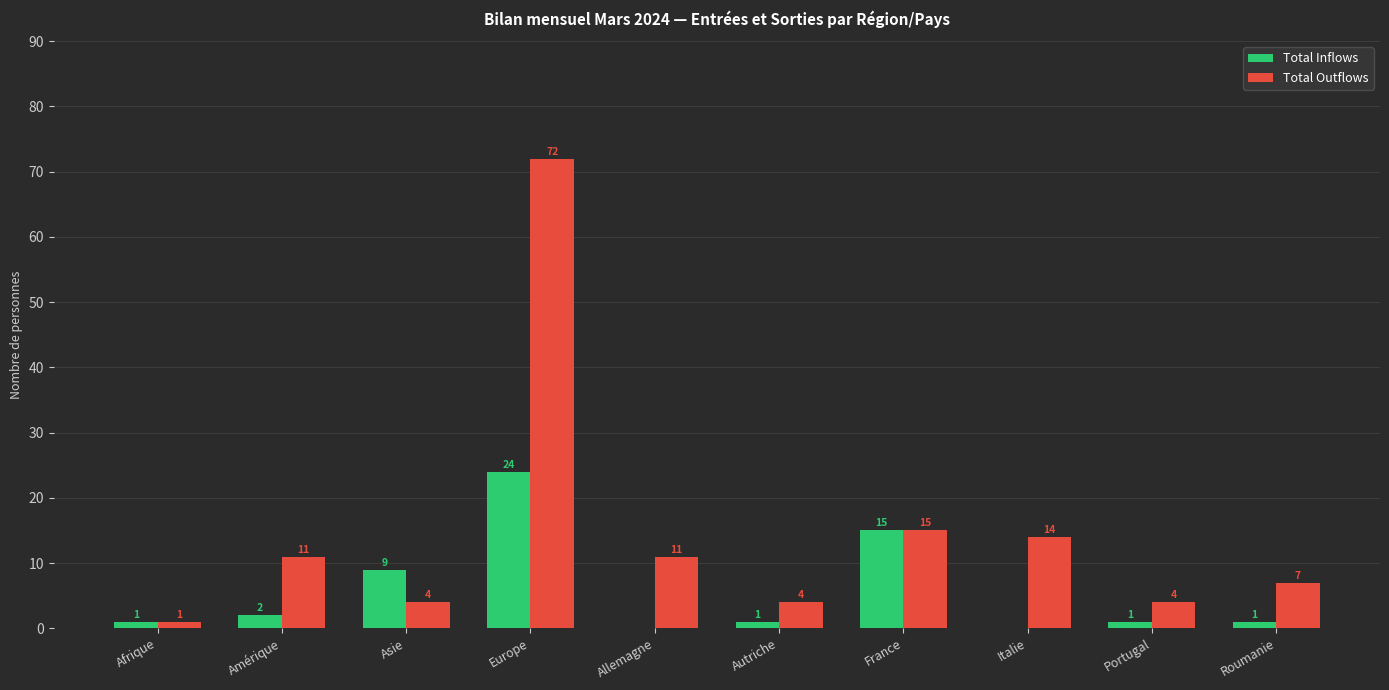

The value of Total Outflows at Amérique is 6. True or false?

False